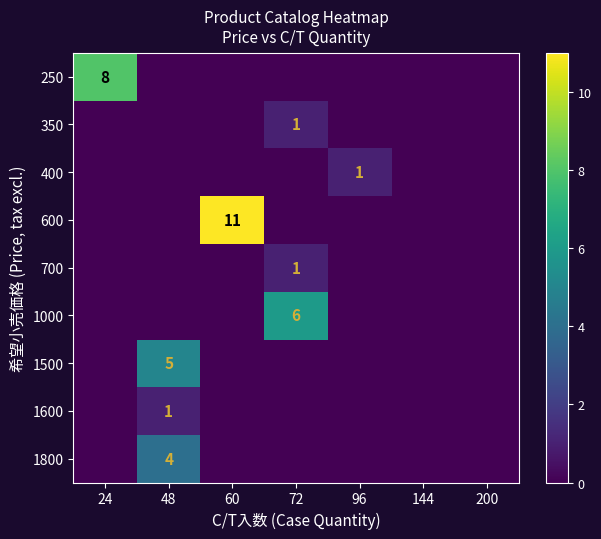

Which label corresponds to the largest value in the chart?

60